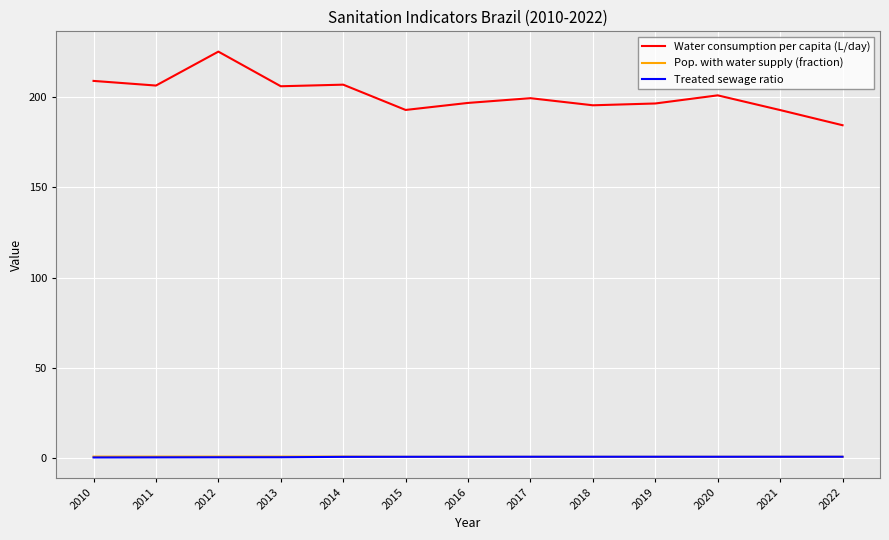

True or false: Water consumption per capita (L/day) and Pop. with water supply (fraction) intersect in this chart.

False